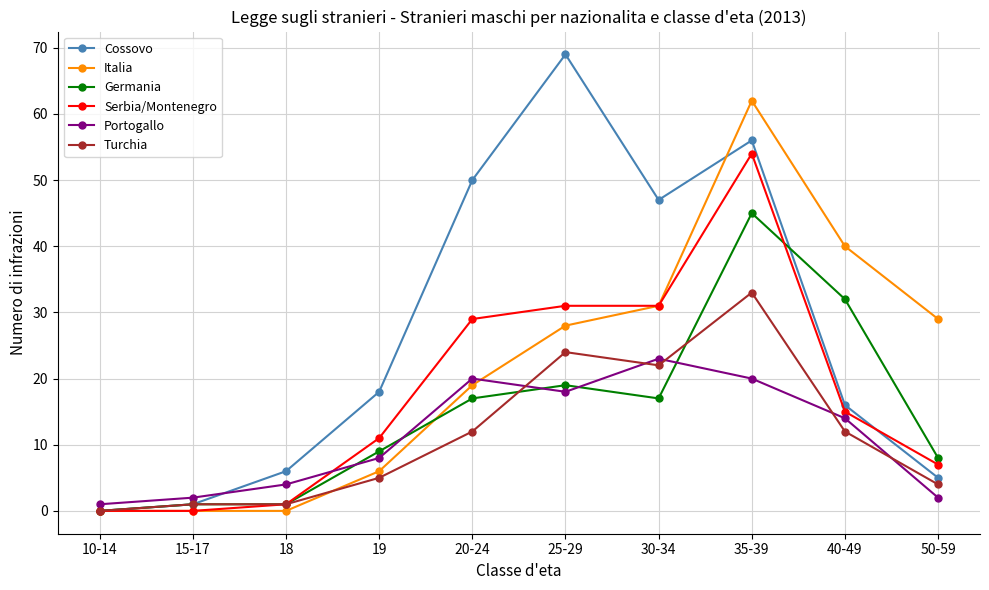

True or false: Portogallo and Italia cross at least once.

True